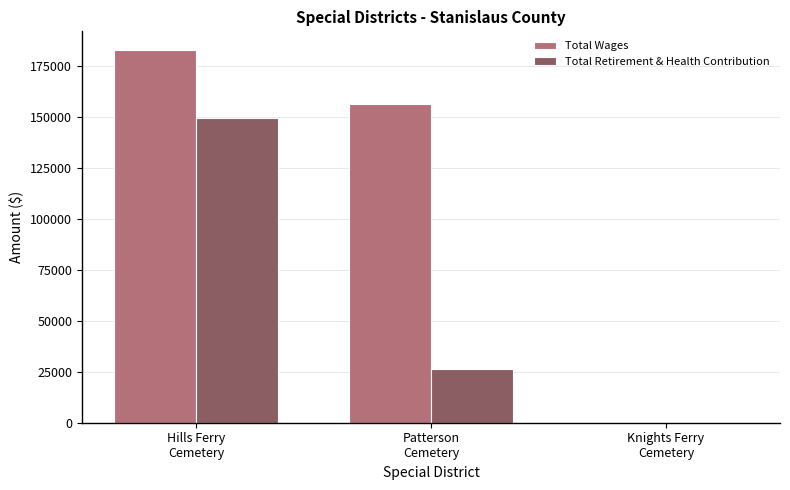

What is the greatest value displayed?

182789